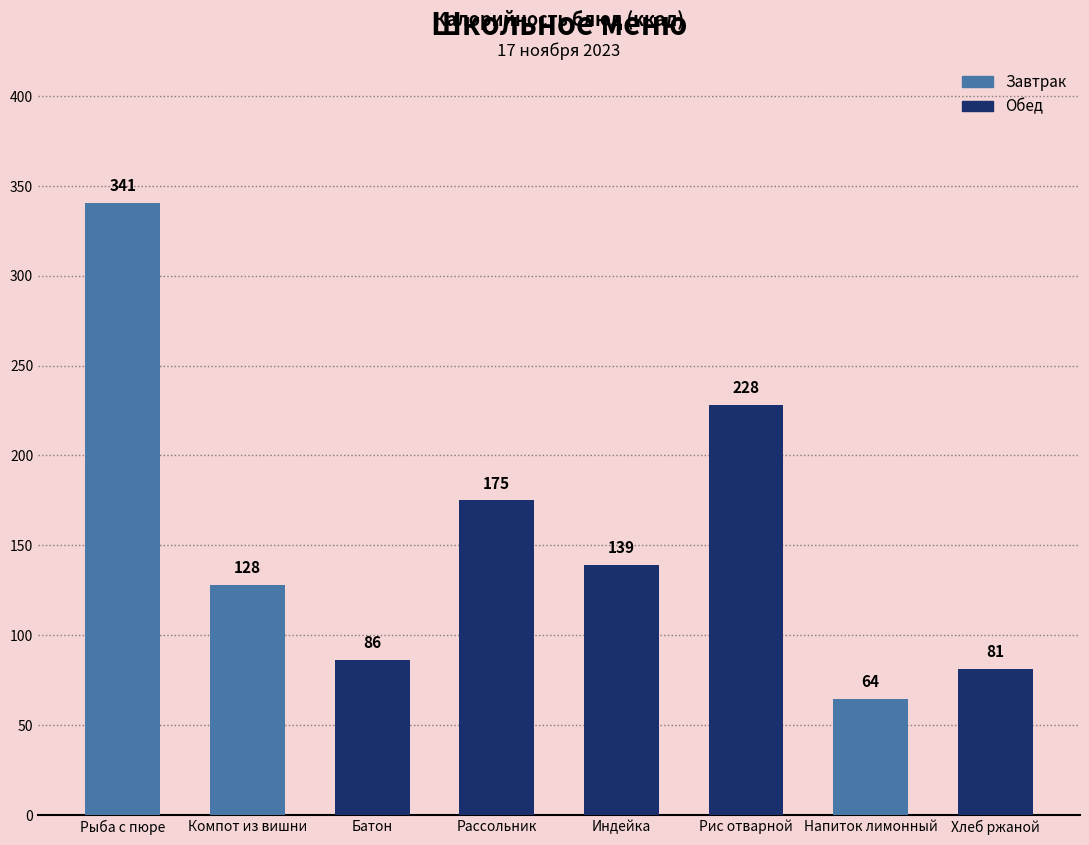

The chart shows a value of 40.5 at Рассольник. True or false?

False